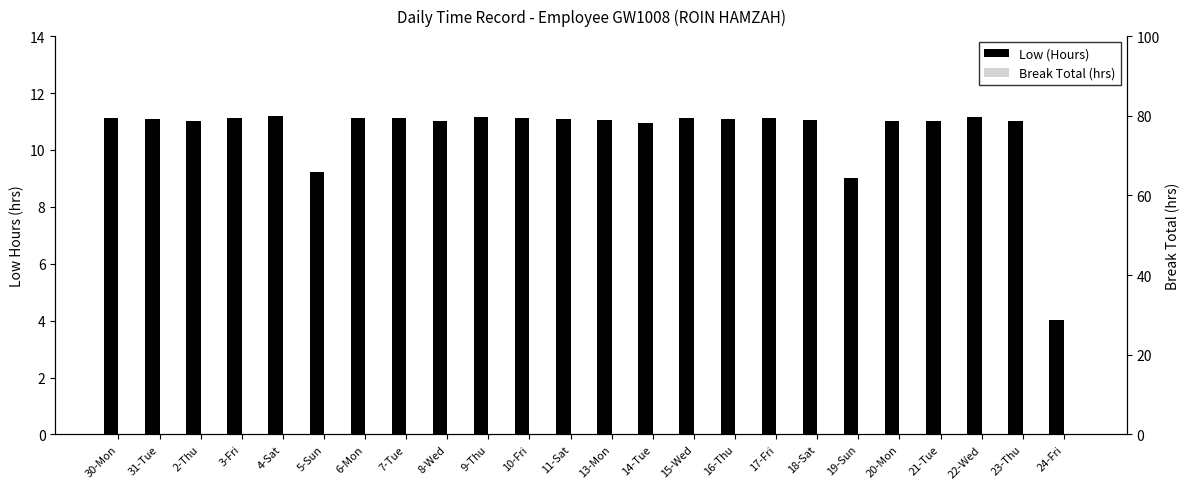

The value of Low (Hours) at 8-Wed is 19.5. True or false?

False